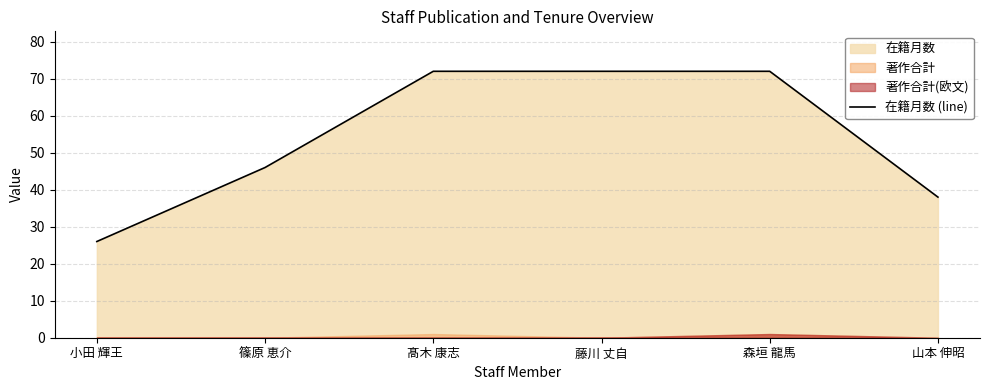

At which category does the chart reach its peak across all series?

髙木 康志